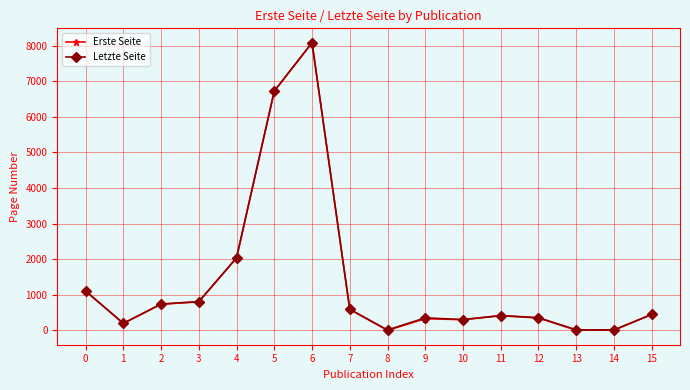

What is the highest value of the Erste Seite series?

8077